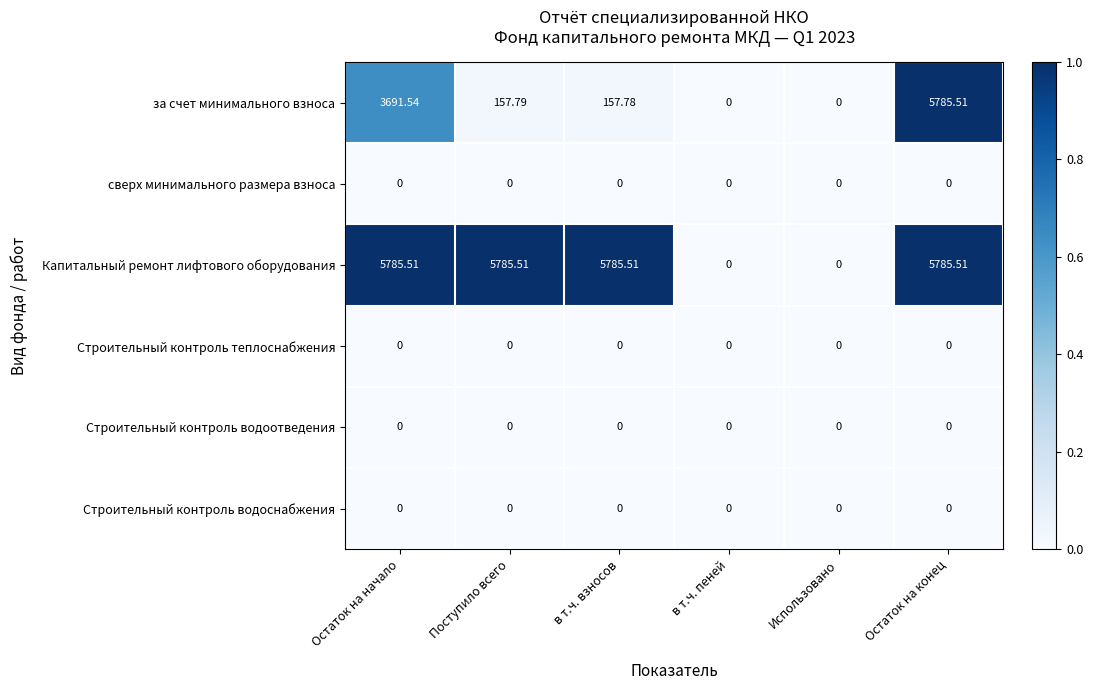

What is the spread (max minus min) of values at Поступило всего?

5785.5